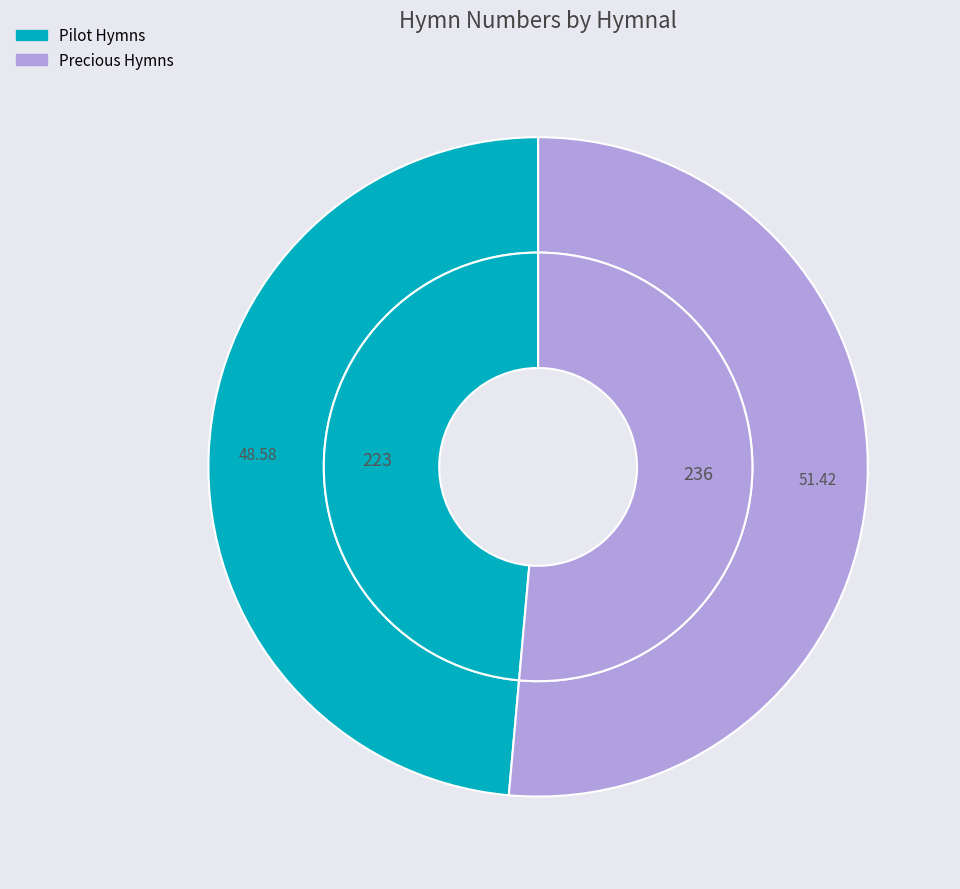

What is the change in value from Pilot Hymns to Precious Hymns?

+13